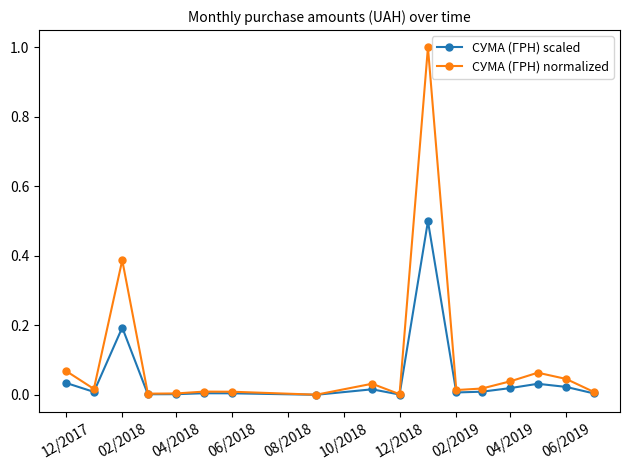

How many lines are shown in the chart?

2